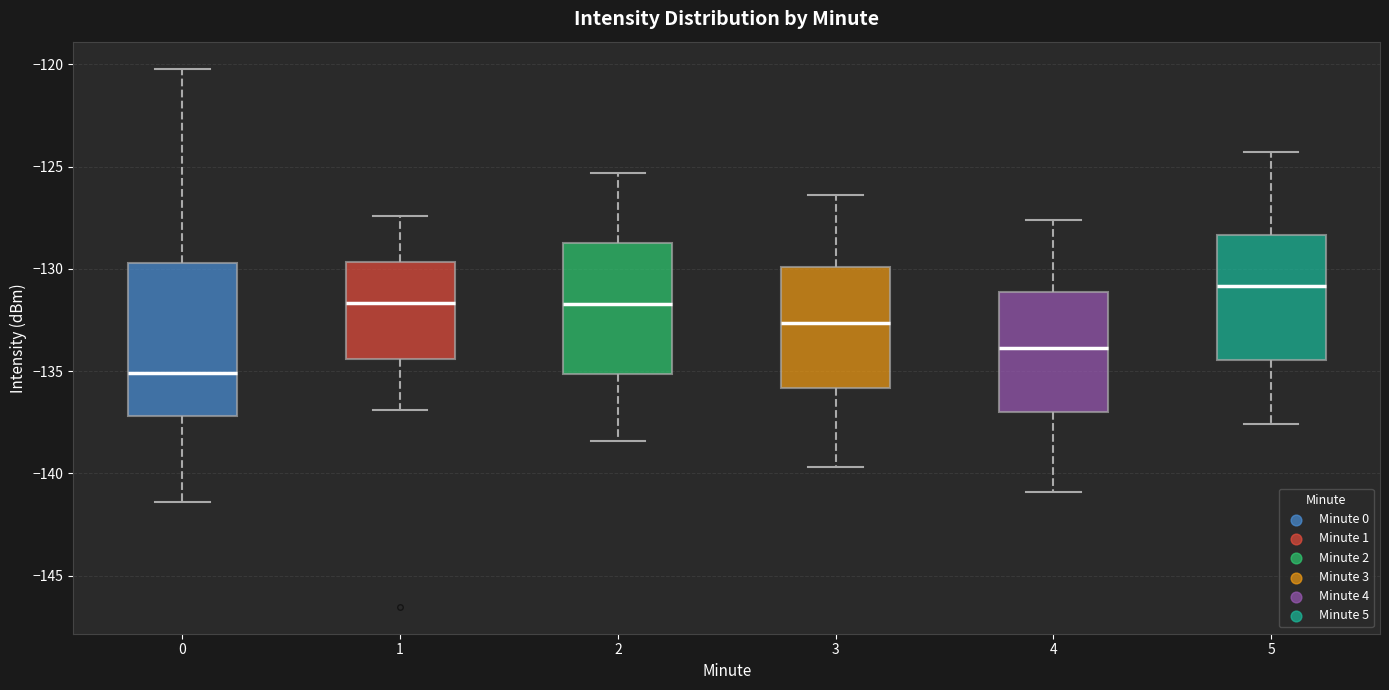

Reading left to right, read every box against the y-axis: the position of its median line, the range the box covers, and the ends of its whiskers. The values are not printed on the chart, so give them approximately, as read against the axis.

0: median -135.0, box -137.0 to -129.5, whiskers -141.5 to -120.0
1: median -131.5, box -134.5 to -129.5, whiskers -137.0 to -127.5
2: median -131.5, box -135.0 to -128.5, whiskers -138.5 to -125.5
3: median -132.5, box -136.0 to -130.0, whiskers -139.5 to -126.5
4: median -134.0, box -137.0 to -131.0, whiskers -141.0 to -127.5
5: median -131.0, box -134.5 to -128.5, whiskers -137.5 to -124.5